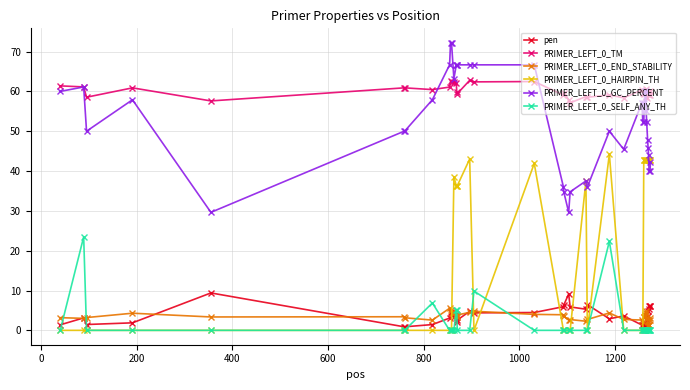

What is the value of the PRIMER_LEFT_0_END_STABILITY point at the 35th from the left?

1.3